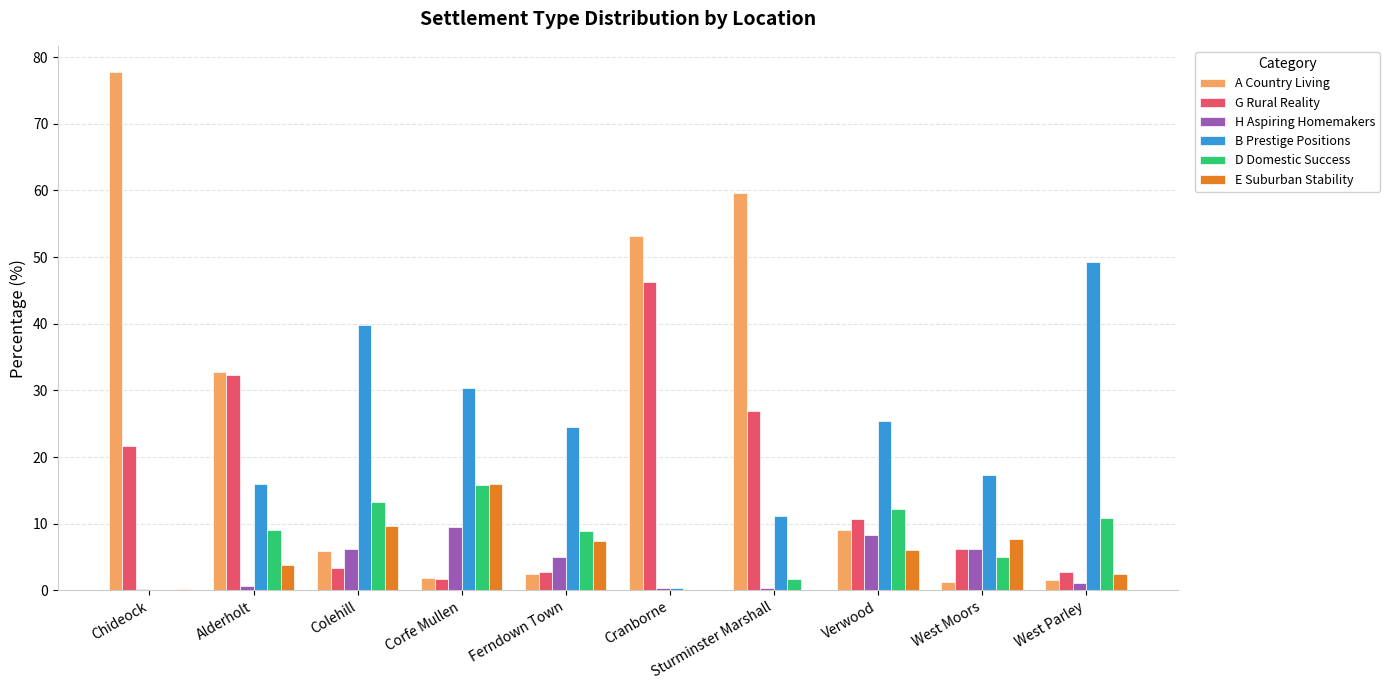

What is the approximate value of B Prestige Positions at Alderholt?

15.9